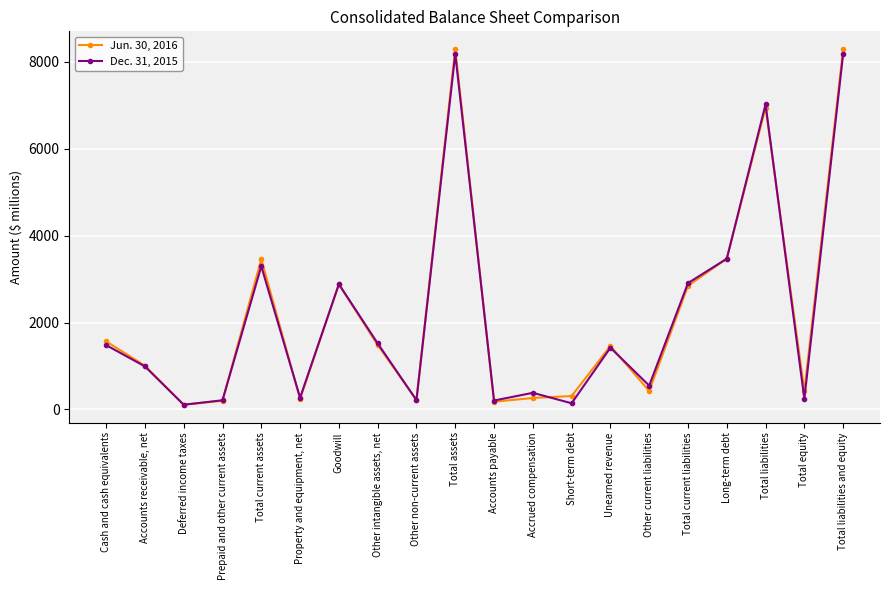

How many data points does each series have?

20